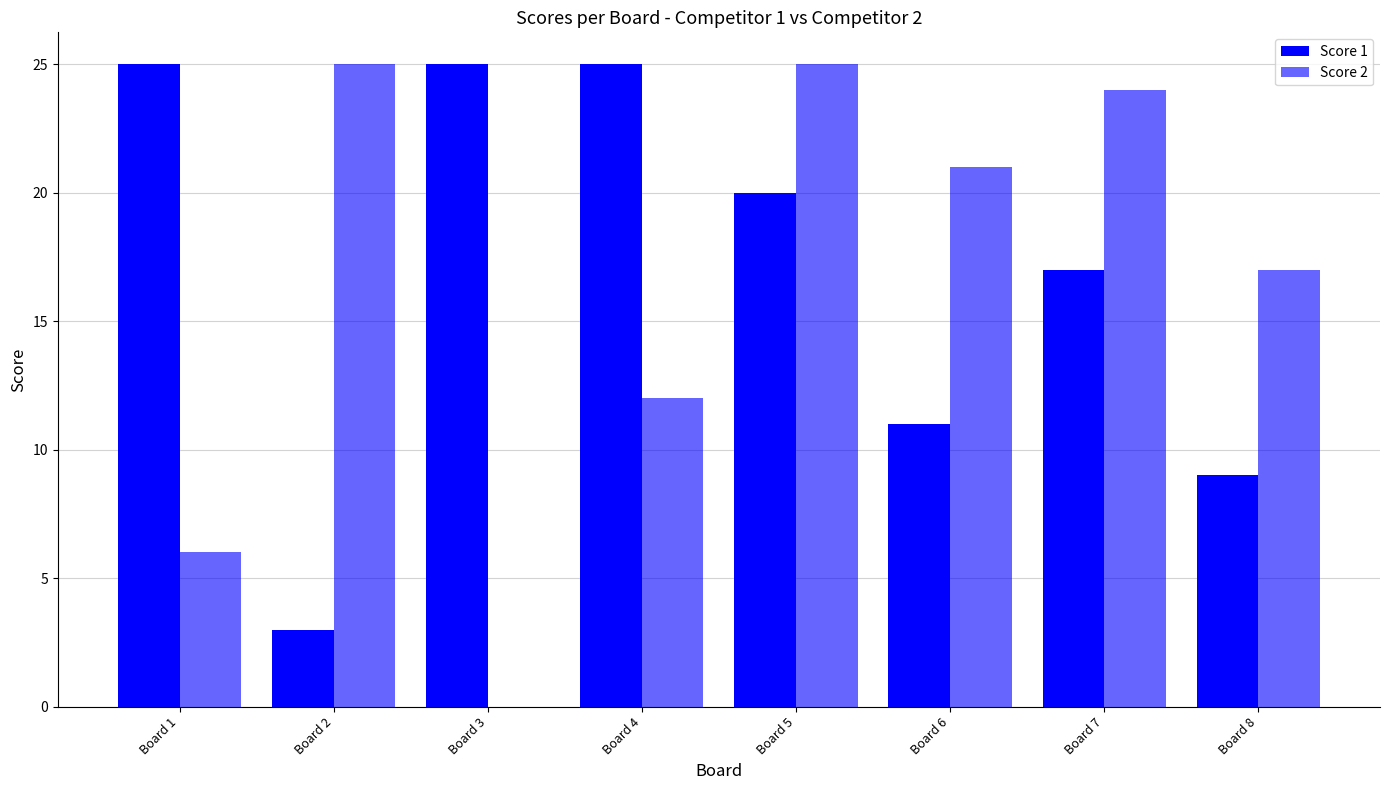

At which category is the sum across all series the highest?

Board 5